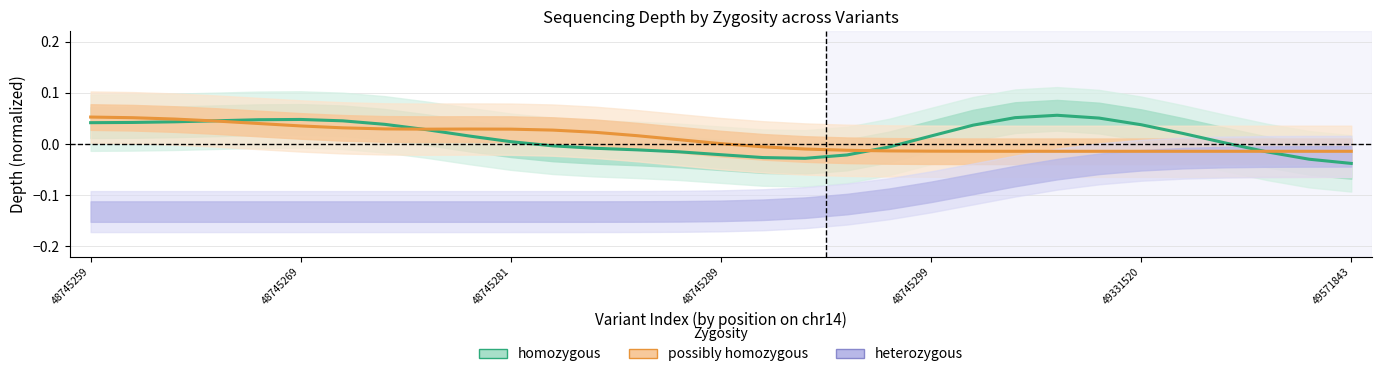

What is the label of the 25th point from the right?

49571843